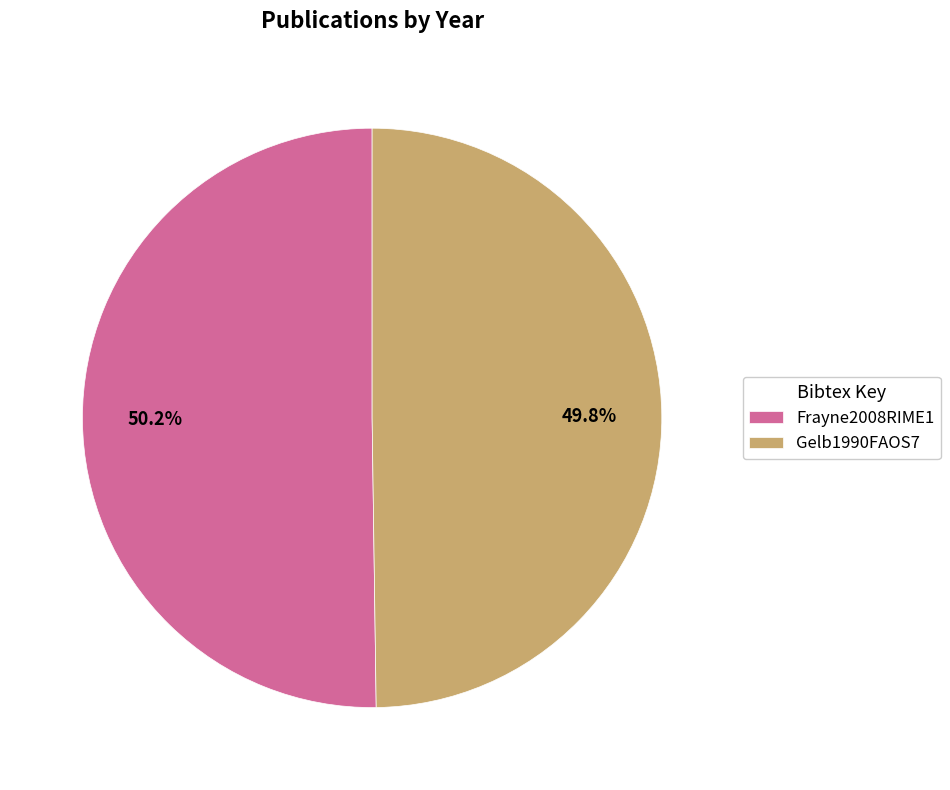

Does any single category account for the majority?

Yes